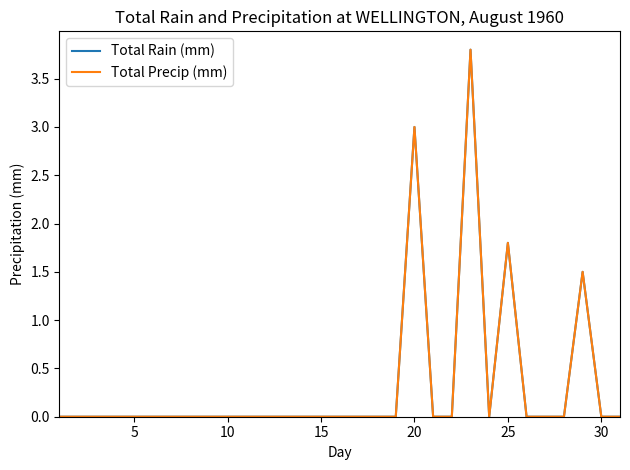

How many interior local peaks does the Total Rain (mm) series have?

4